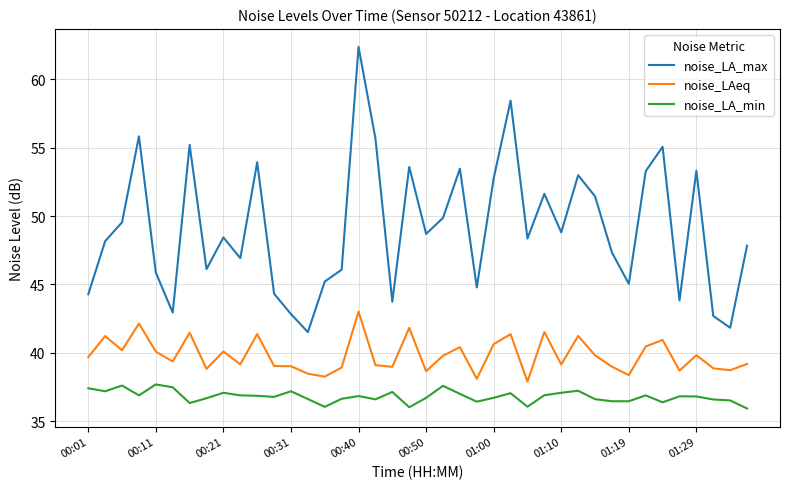

List the series in order of their overall mean, lowest first.

noise_LA_min, noise_LAeq, noise_LA_max